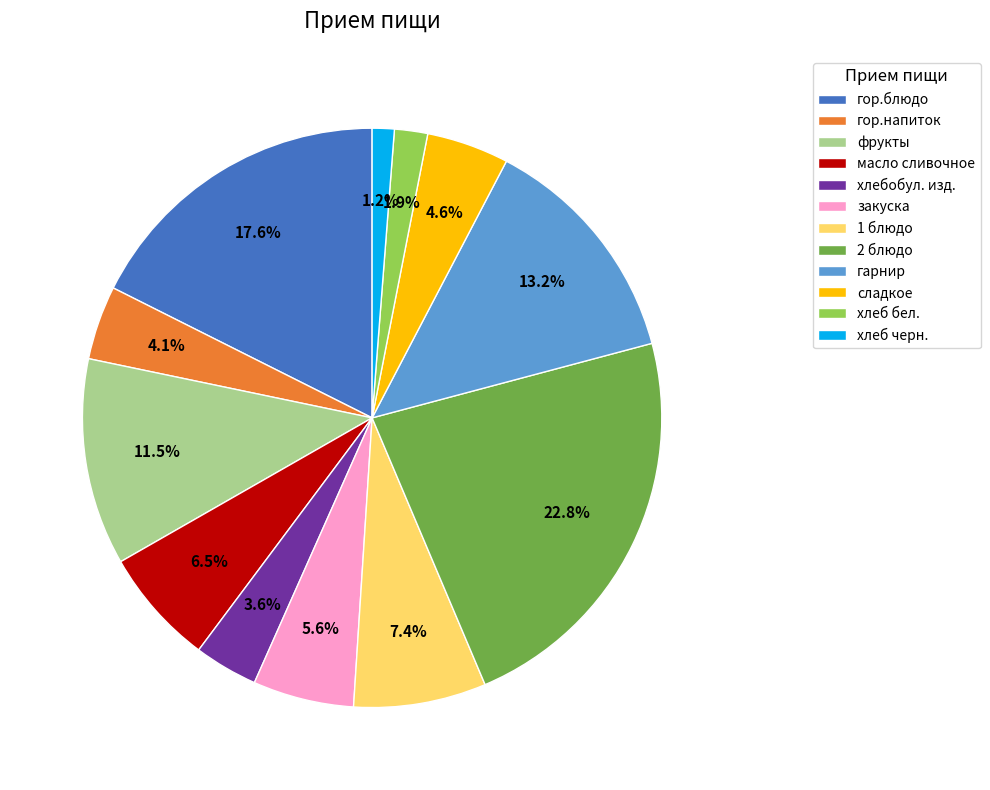

Is the sum of 2 блюдо and хлеб бел. greater than half?

No